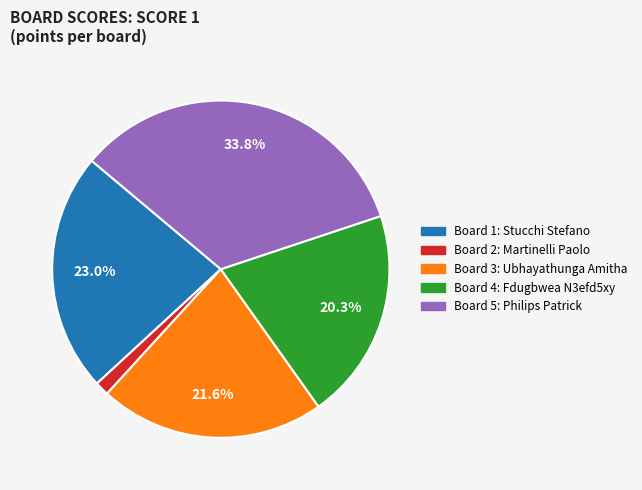

Is there any slice that represents more than half of the pie?

No